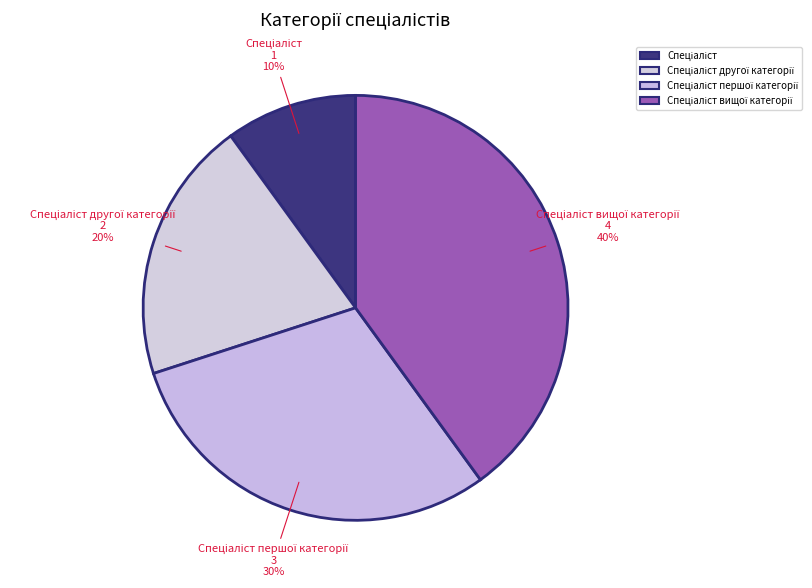

Is there any slice that represents more than half of the pie?

No